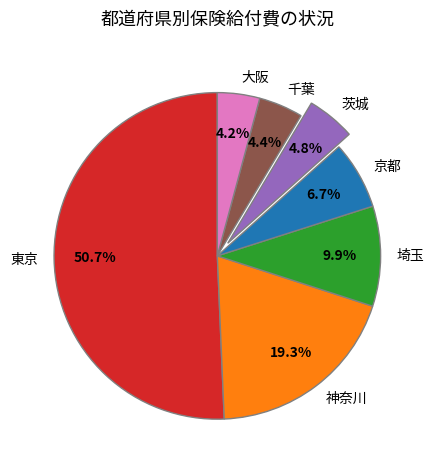

How many segments does this pie chart have?

7